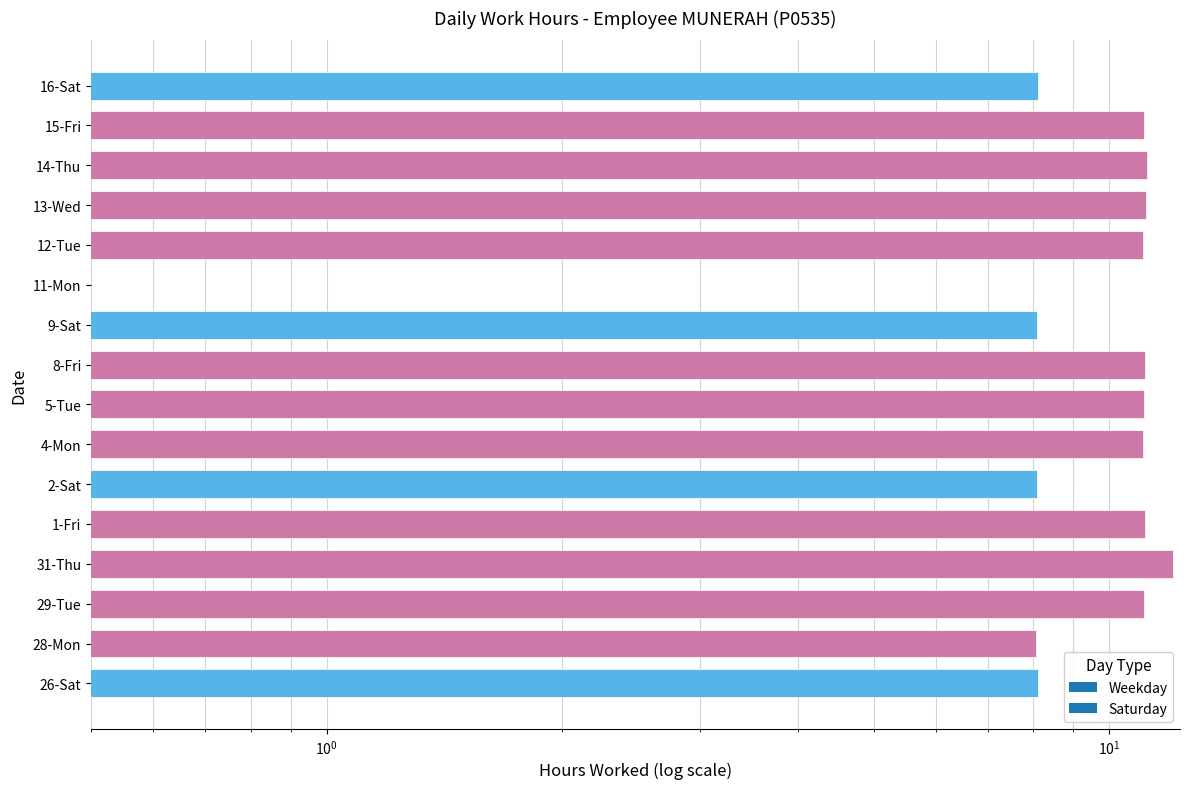

Is it true that the value at 13-Wed is 11.2?

True